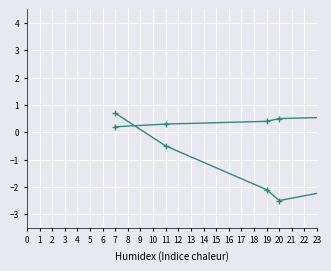

Is this an area chart (filled region under the line)?

No